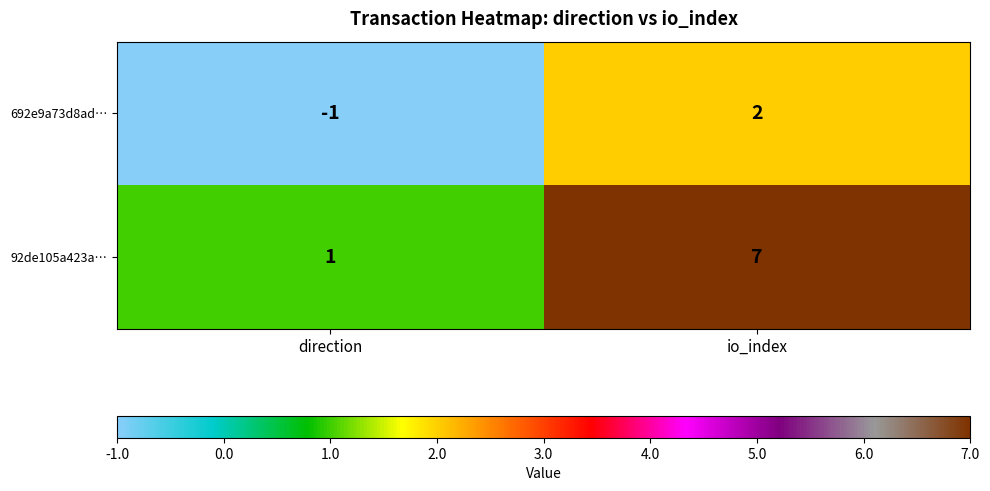

Rank the series at io_index from lowest to highest value.

692e9a73d8ad…, 92de105a423a…